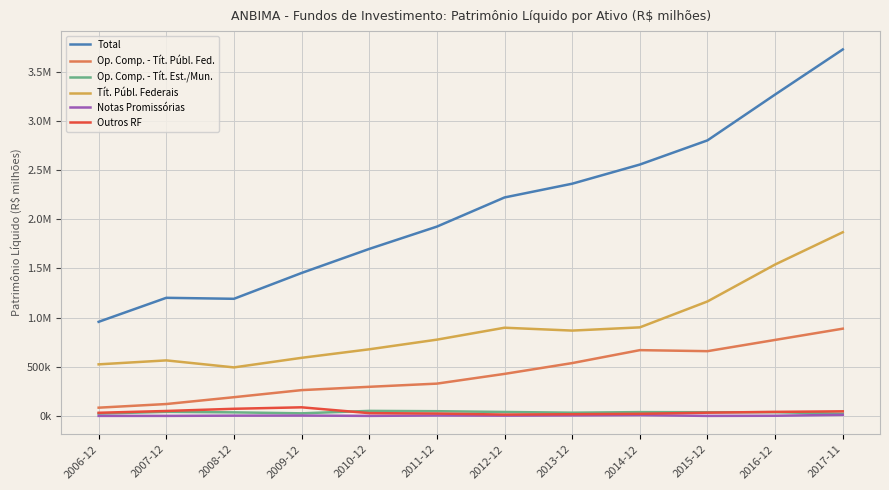

What is the average value of the Total series?

2114252.6